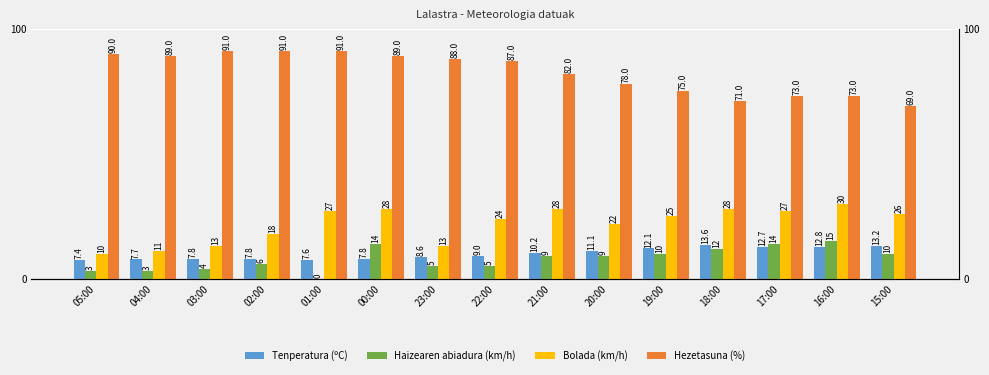

How many data points does each series have?

15